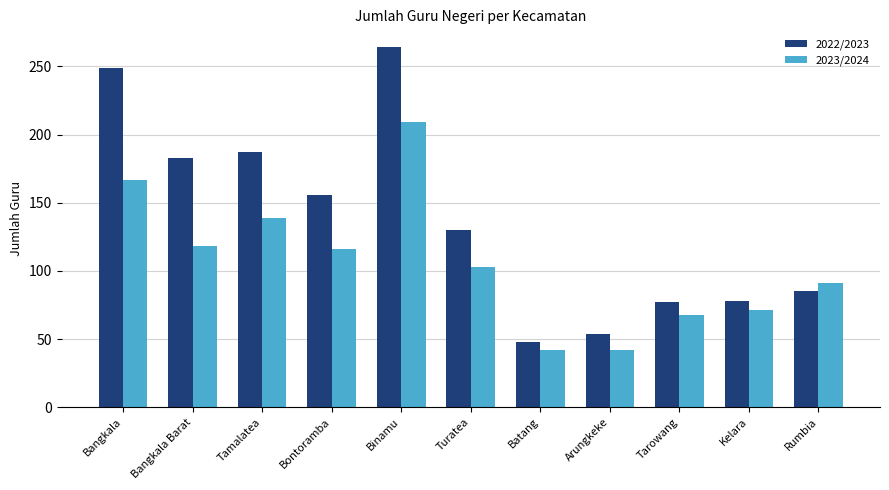

List the series in order of their overall mean, highest first.

2022/2023, 2023/2024